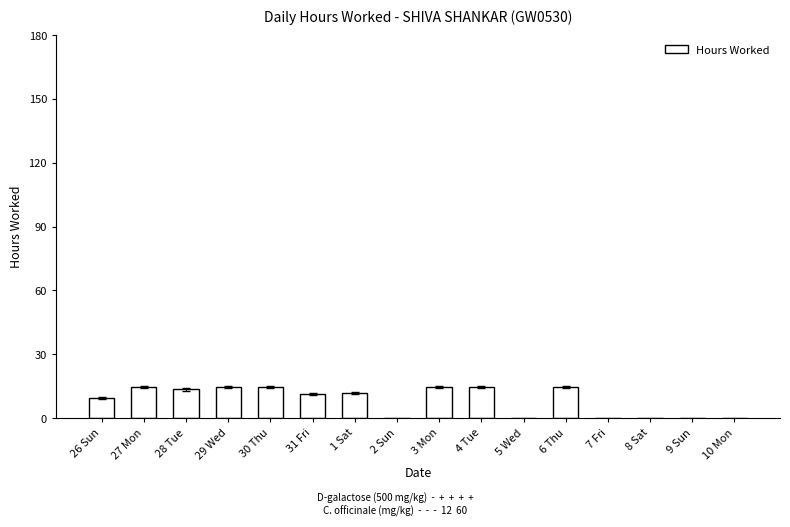

At which label is the value closest to 7?

26 Sun